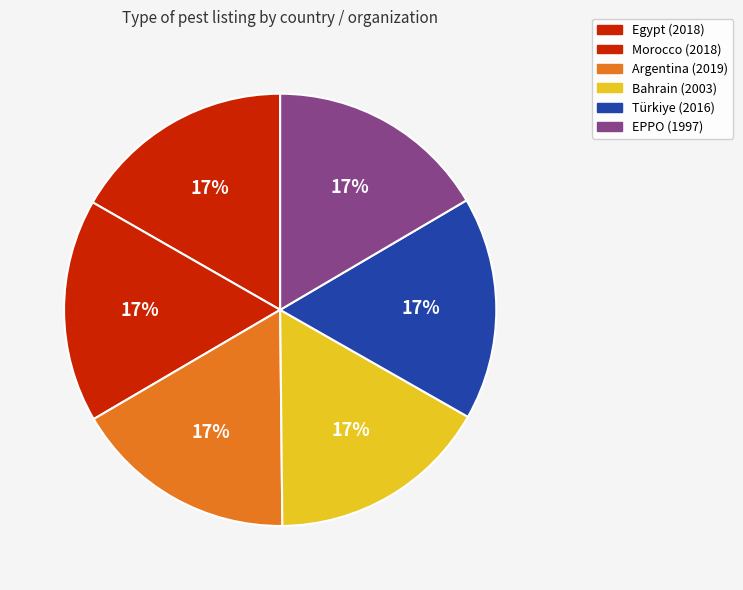

Combined, do Egypt and Türkiye account for over 50%?

No